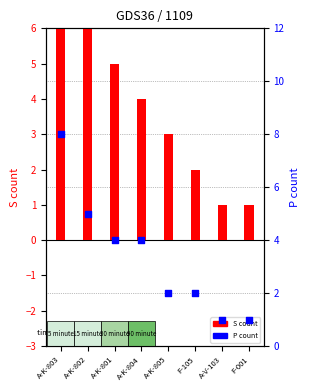

At how many categories does at least one series exceed 2?

5